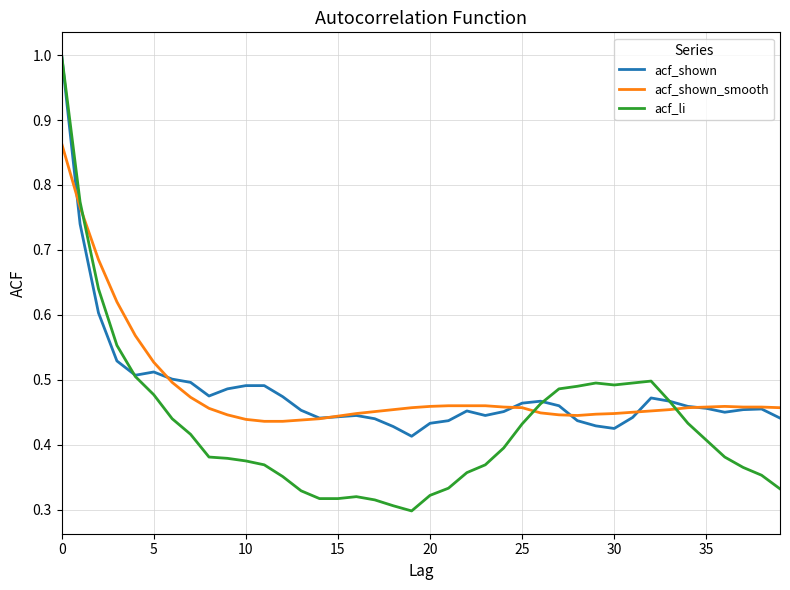

Does the chart display data point markers on the line(s)?

No